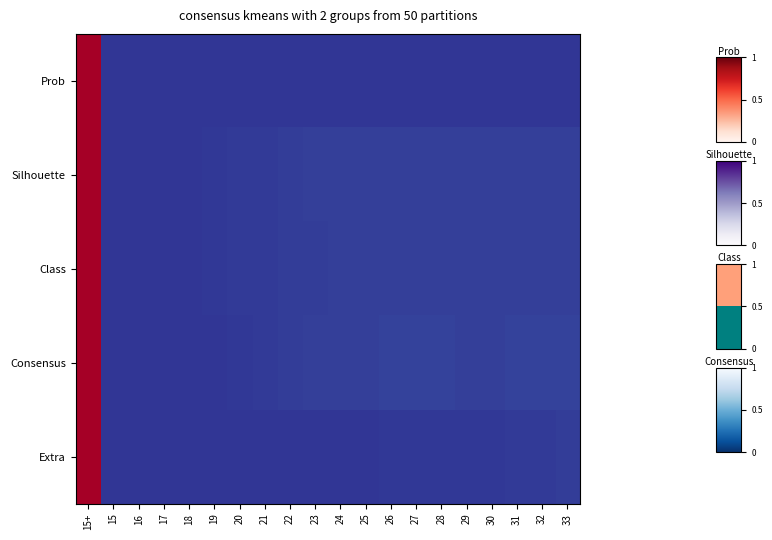

What is the maximum value shown in the chart?

1.0